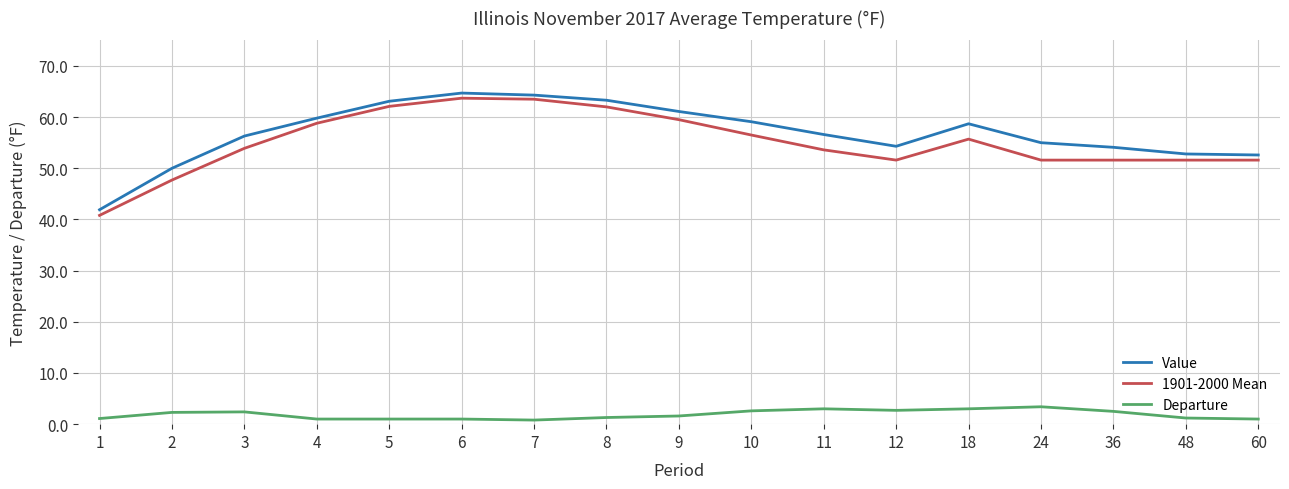

True or false: 1901-2000 Mean and Departure cross at least once.

False